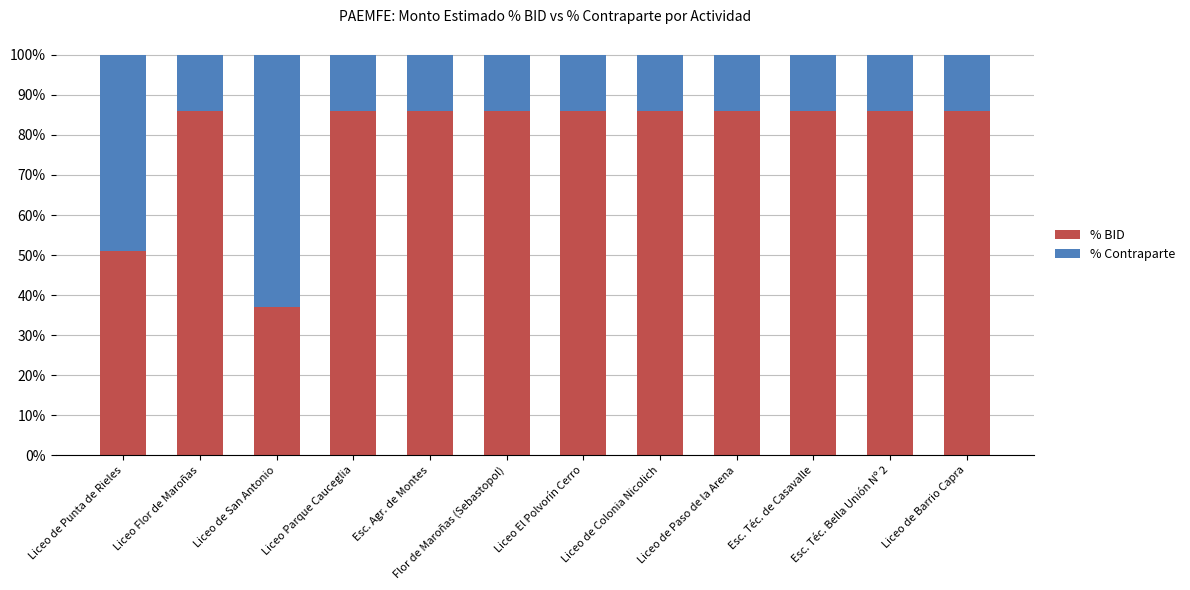

Which series changed the most between Liceo Parque Cauceglia and Esc. Agr. de Montes?

% BID